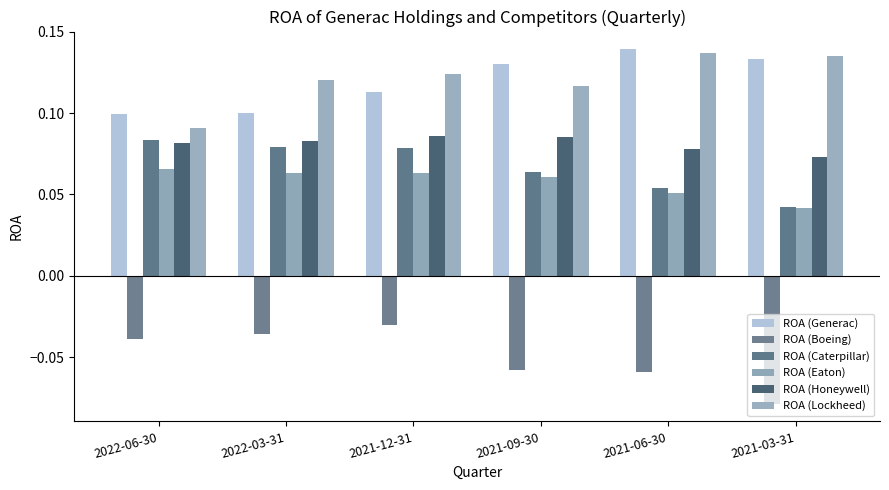

What is the spread (max minus min) of values at 2021-09-30?

0.2